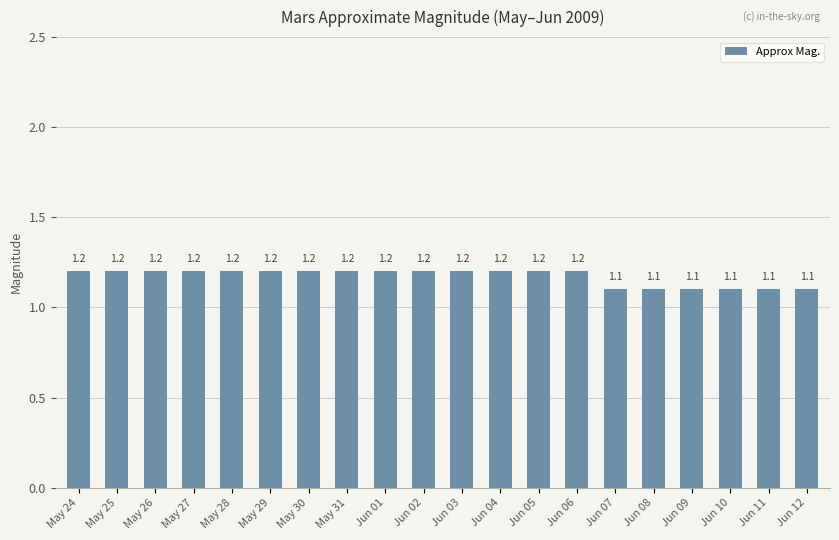

Are the bars horizontal?

No